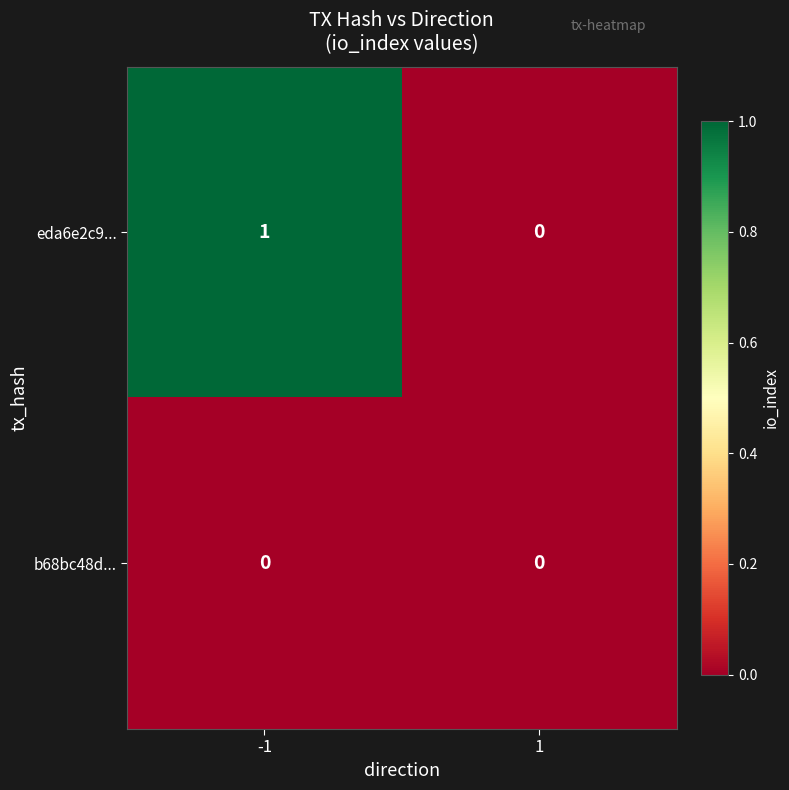

At which category does the chart reach its peak across all series?

-1